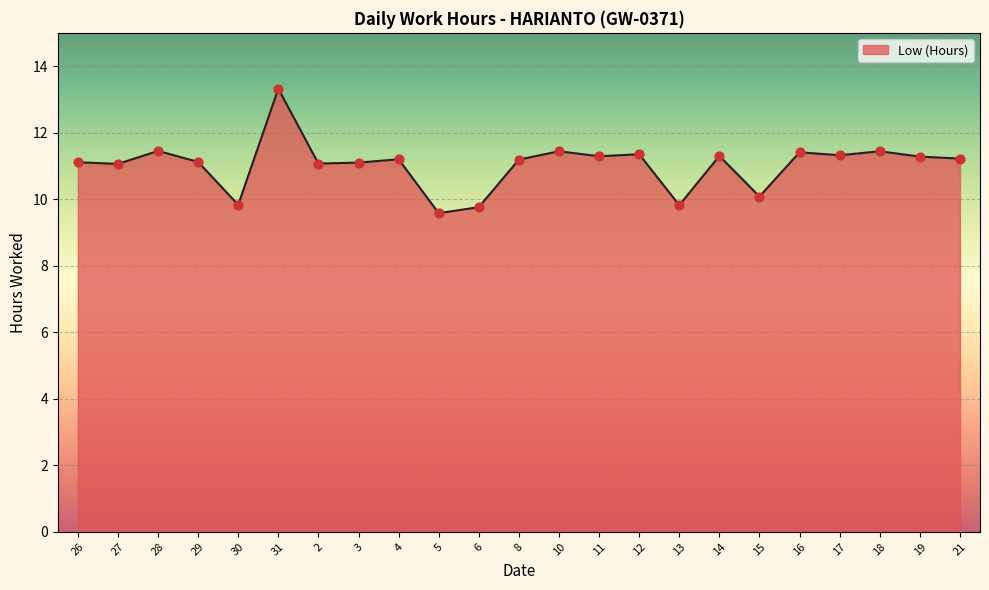

What is the change in value from 28 to 8?

-0.3